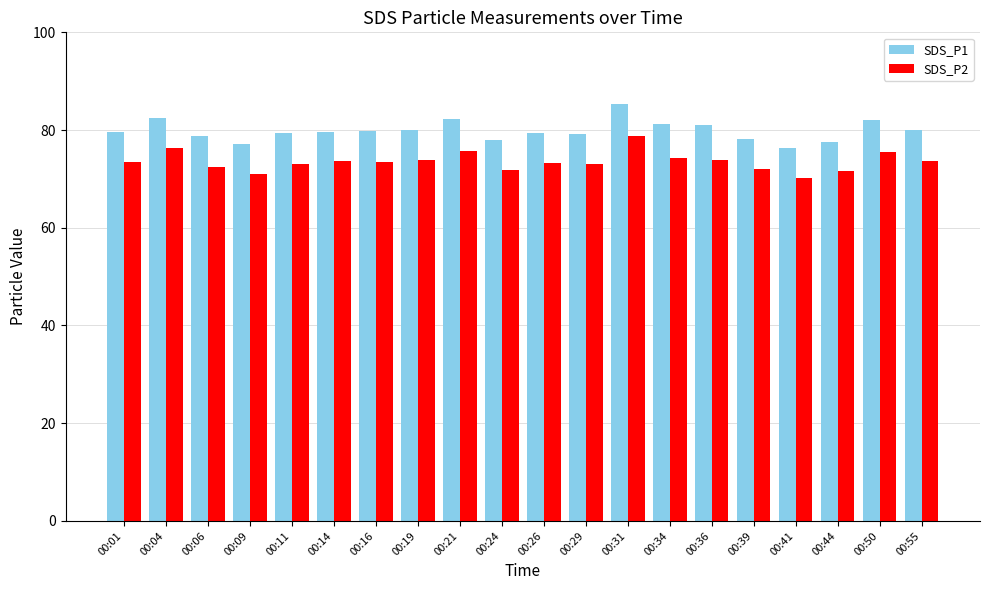

What value does the SDS_P1 series have at 00:31?

85.3